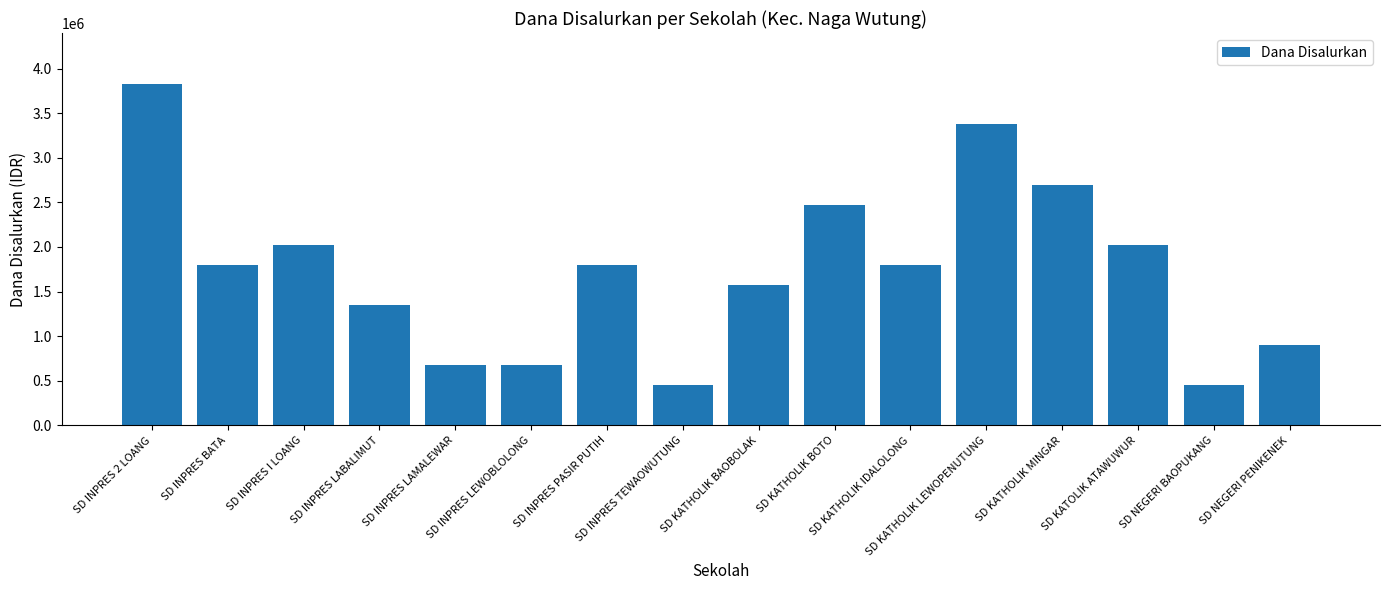

What is the label of the 3rd bar from the left?

SD INPRES I LOANG